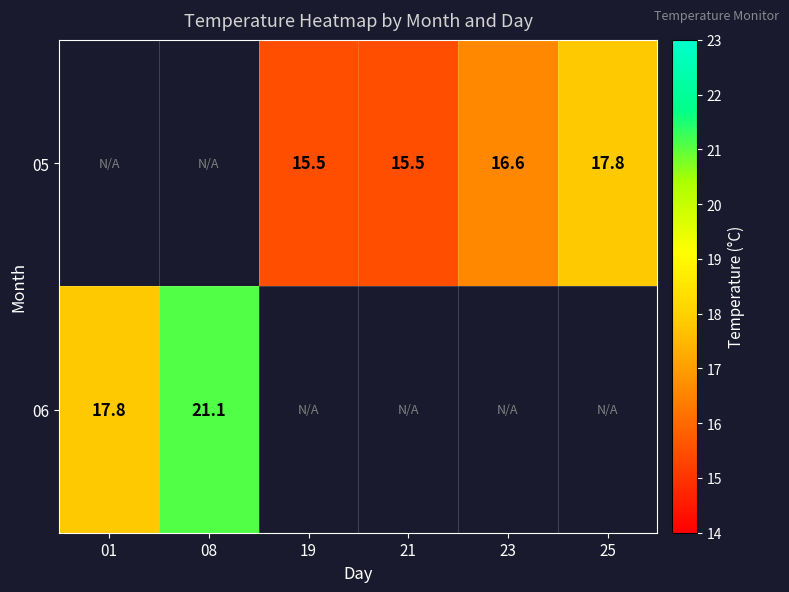

What is the maximum value shown in the chart?

21.1